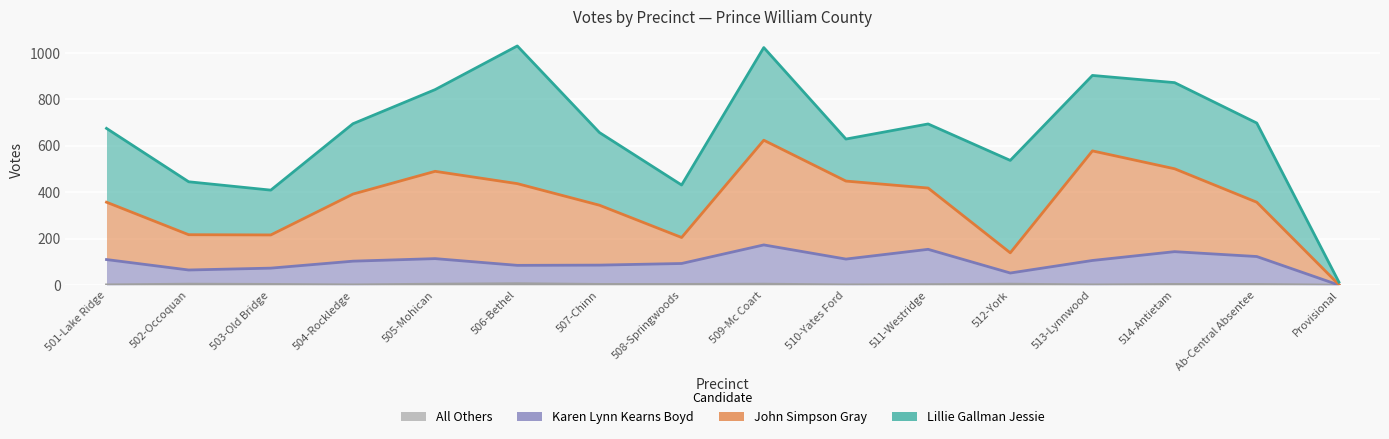

What is the label of the 11th point from the right?

506-Bethel